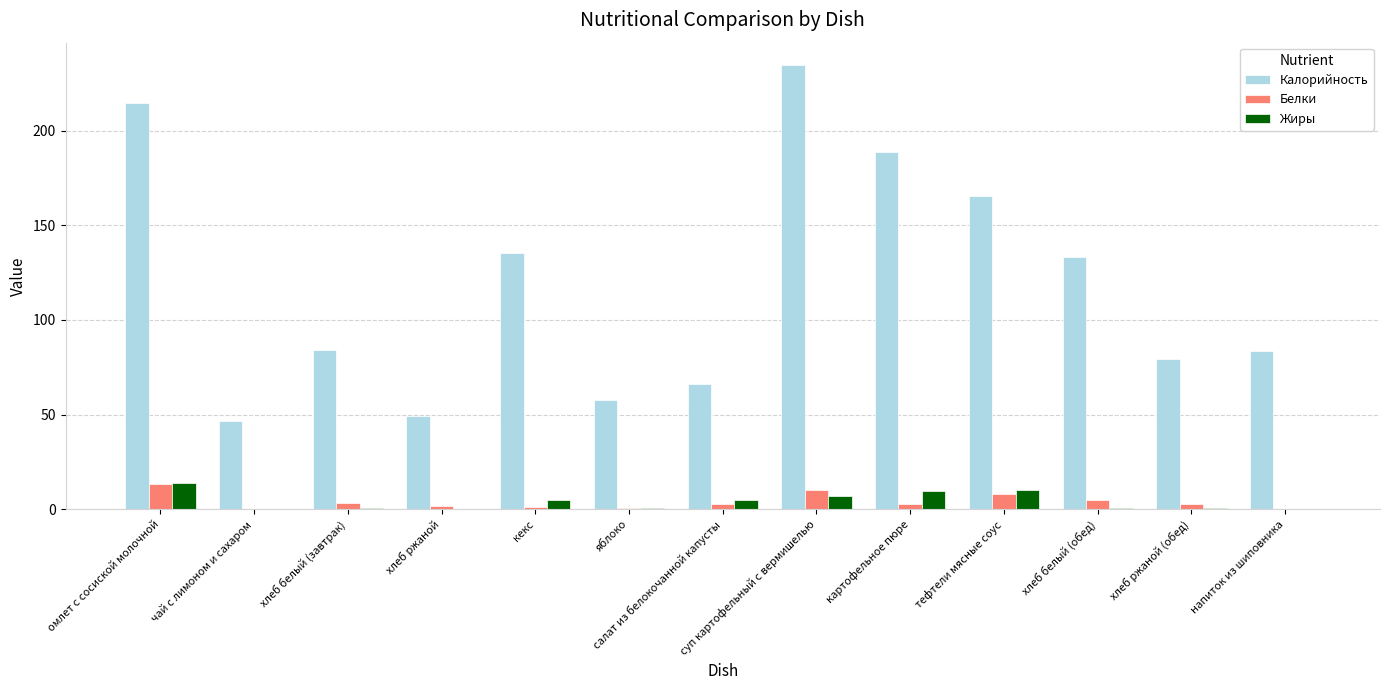

At which label does Калорийность reach its peak?

суп картофельный с вермишелью